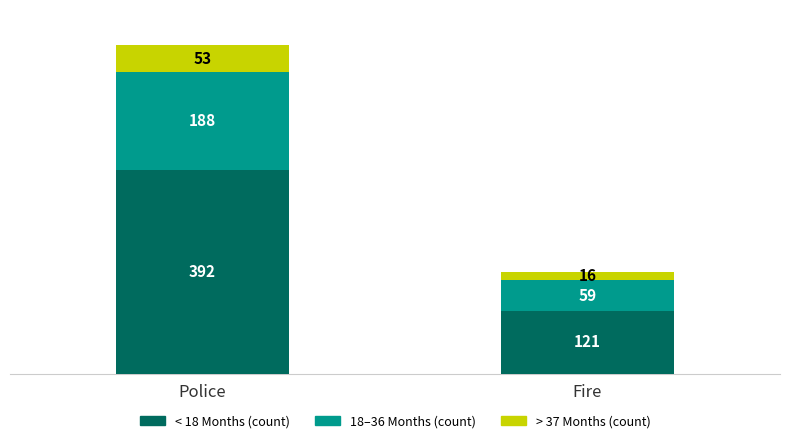

At which category is the sum across all series the highest?

Police